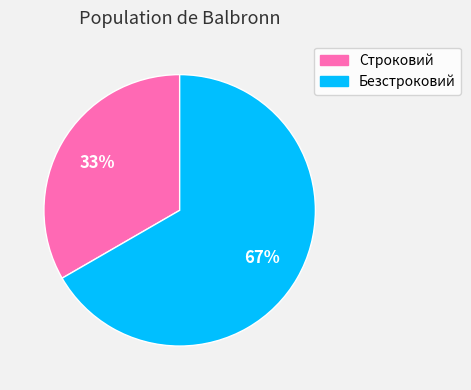

How many slices are in this pie chart?

2